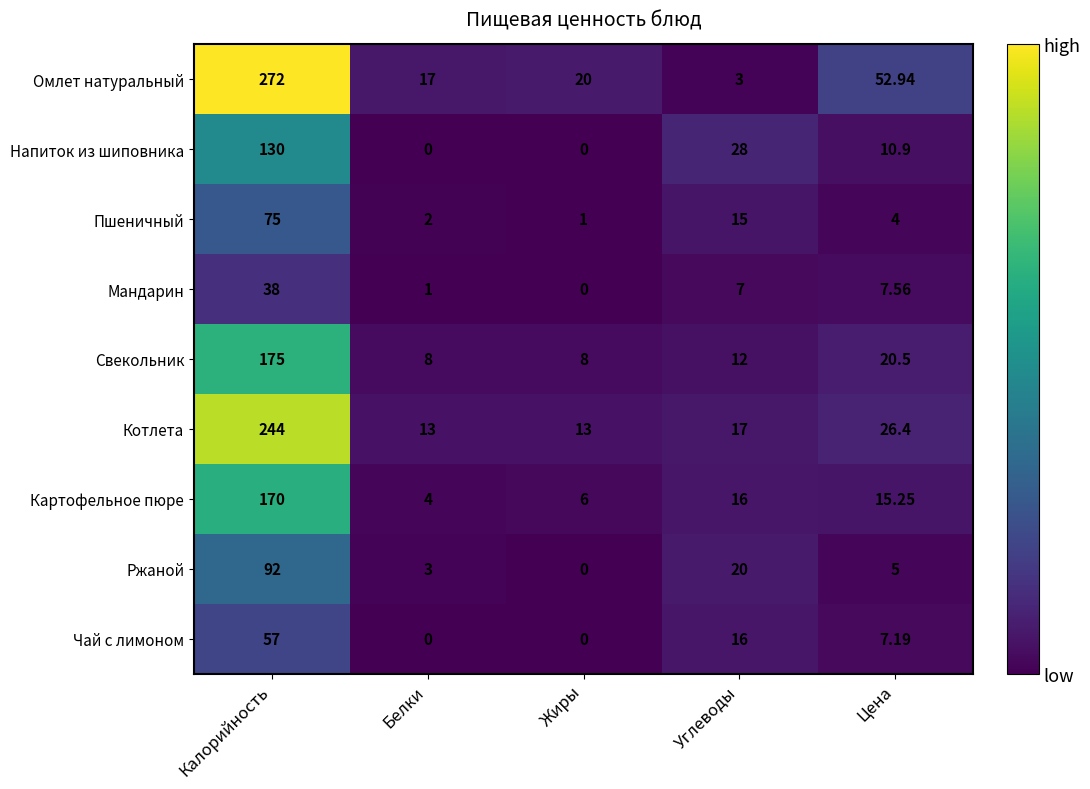

Which series changed the most between Калорийность and Жиры?

Омлет натуральный